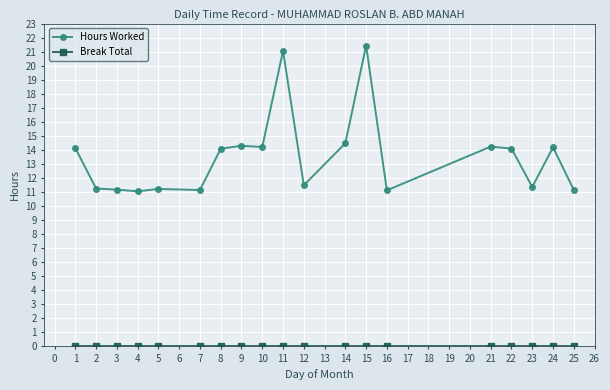

What is the highest value of the Hours Worked series?

21.4